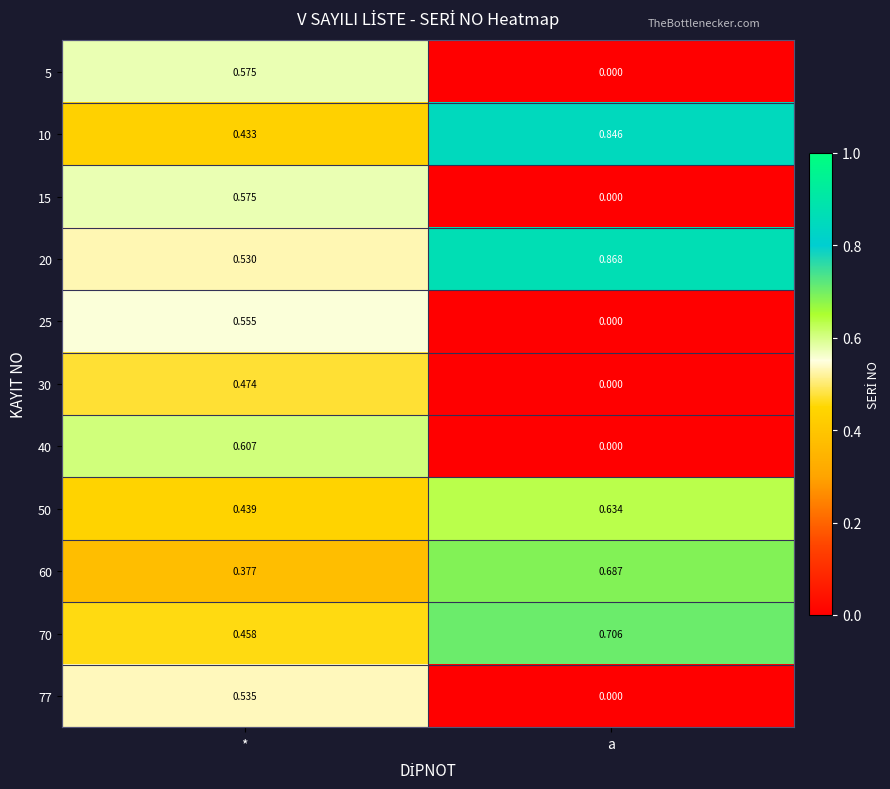

At which label is 30 closest to 0?

a